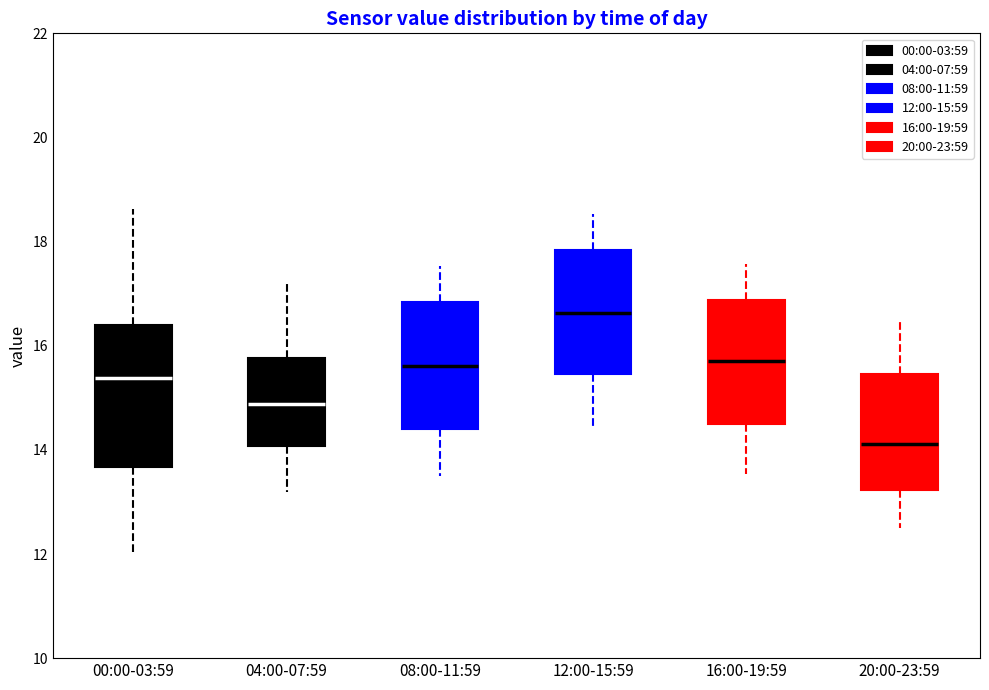

Reading left to right, read every box against the y-axis: the position of its median line, the range the box covers, and the ends of its whiskers. The values are not printed on the chart, so give them approximately, as read against the axis.

00:00-03:59: median 15.4, box 13.6 to 16.4, whiskers 12.0 to 18.6
04:00-07:59: median 14.8, box 14.0 to 15.8, whiskers 13.2 to 17.2
08:00-11:59: median 15.6, box 14.4 to 16.8, whiskers 13.6 to 17.6
12:00-15:59: median 16.6, box 15.4 to 17.8, whiskers 14.4 to 18.6
16:00-19:59: median 15.8, box 14.4 to 16.8, whiskers 13.6 to 17.6
20:00-23:59: median 14.2, box 13.2 to 15.4, whiskers 12.6 to 16.4